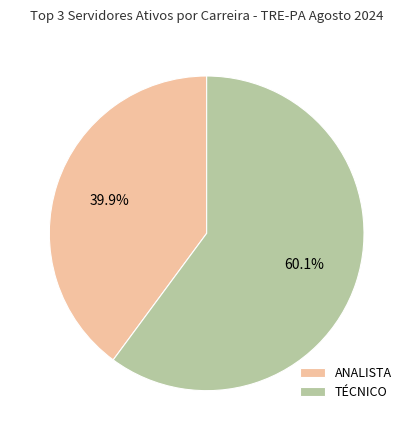

Which has a higher value, TÉCNICO or ANALISTA?

TÉCNICO